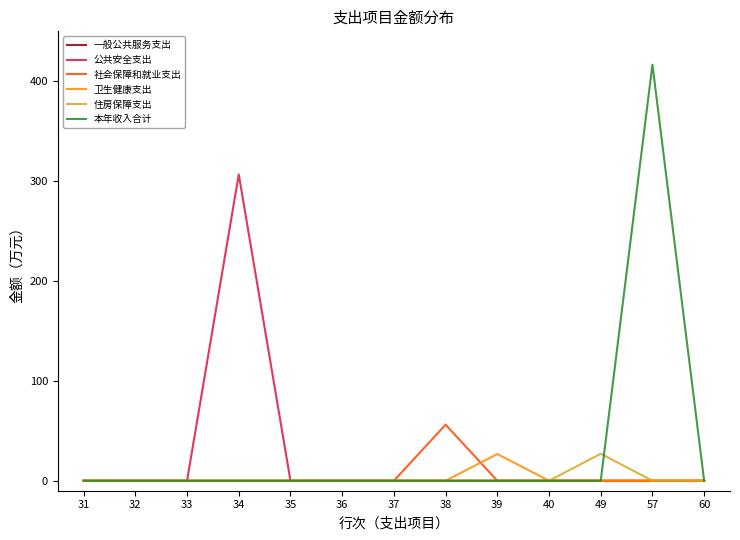

Which series changed the most between 32 and 57?

本年收入合计